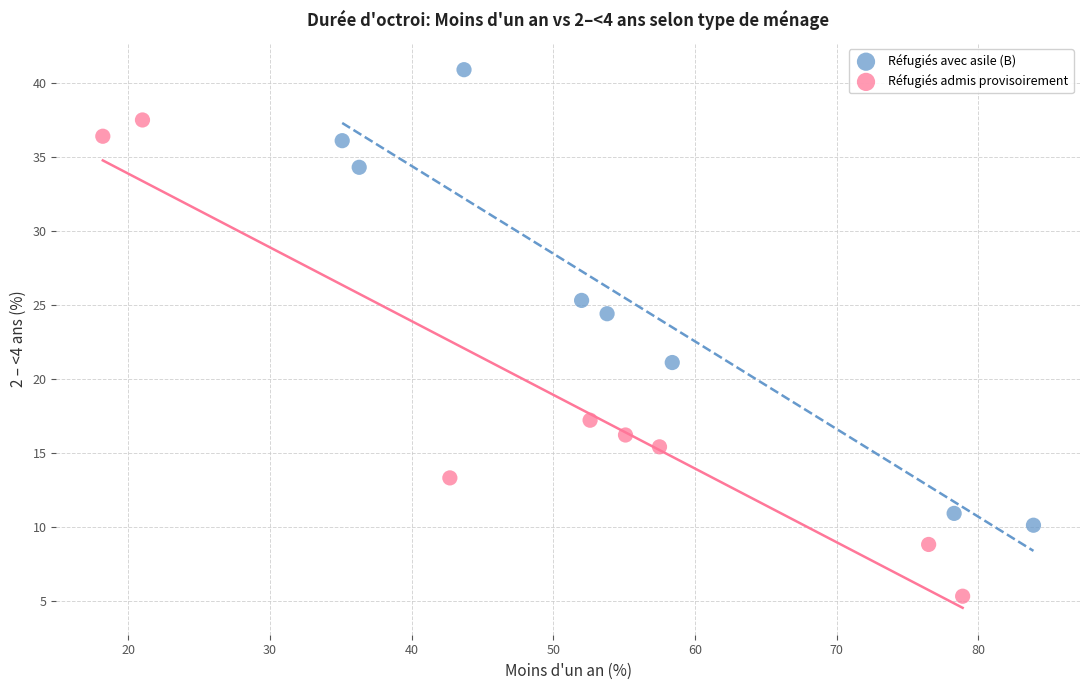

Which series reaches the minimum Y coordinate?

Réfugiés admis provisoirement